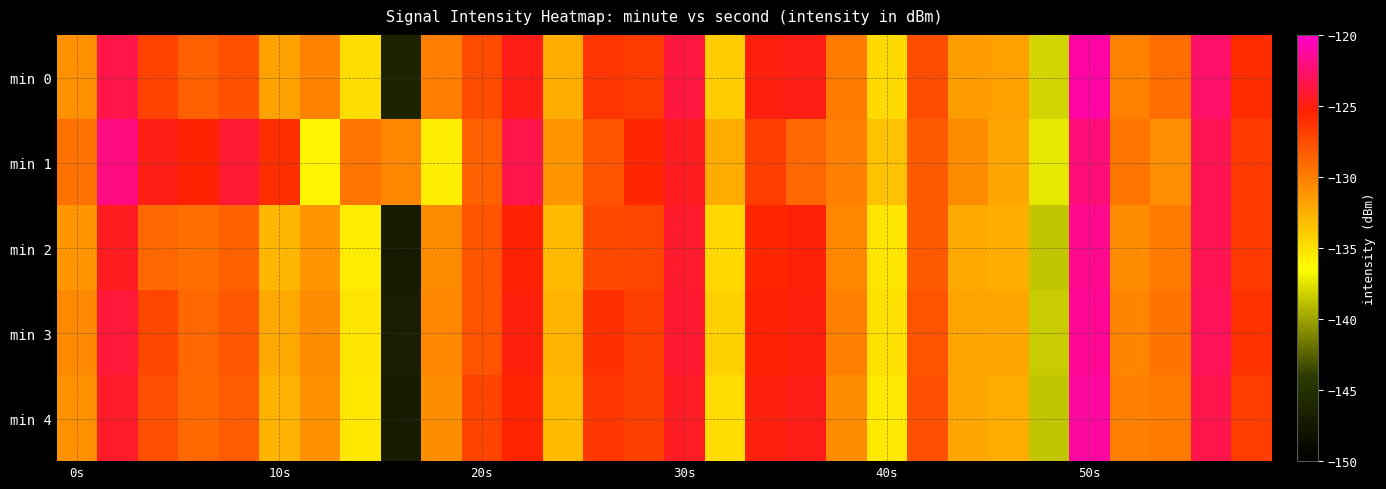

Which category has the lowest value across all series?

8